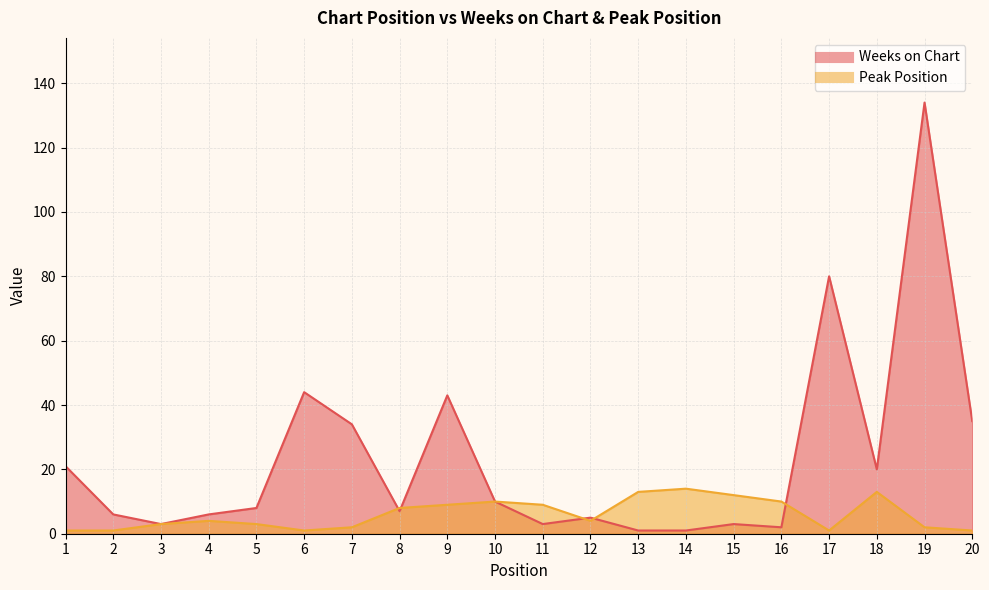

At 20, list the series in order from smallest to largest.

Peak Position, Weeks on Chart